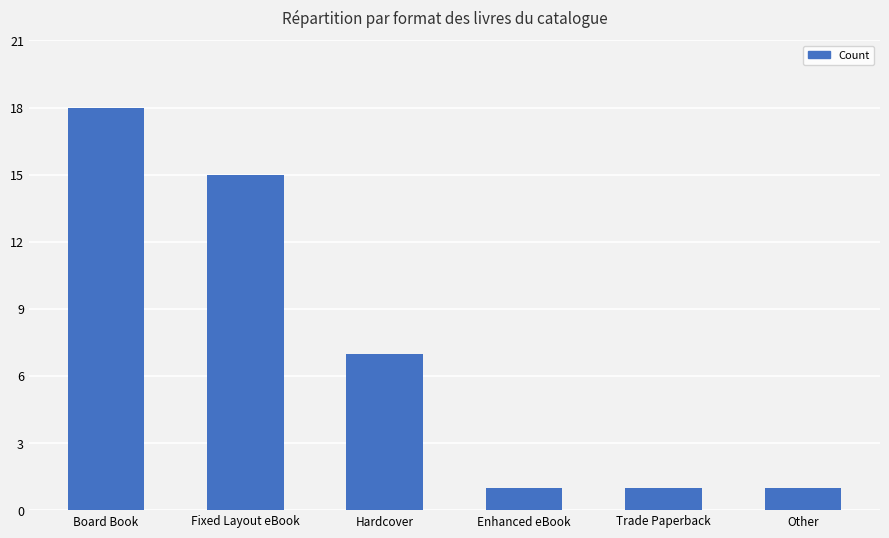

What is the label of the 3rd bar from the left?

Hardcover